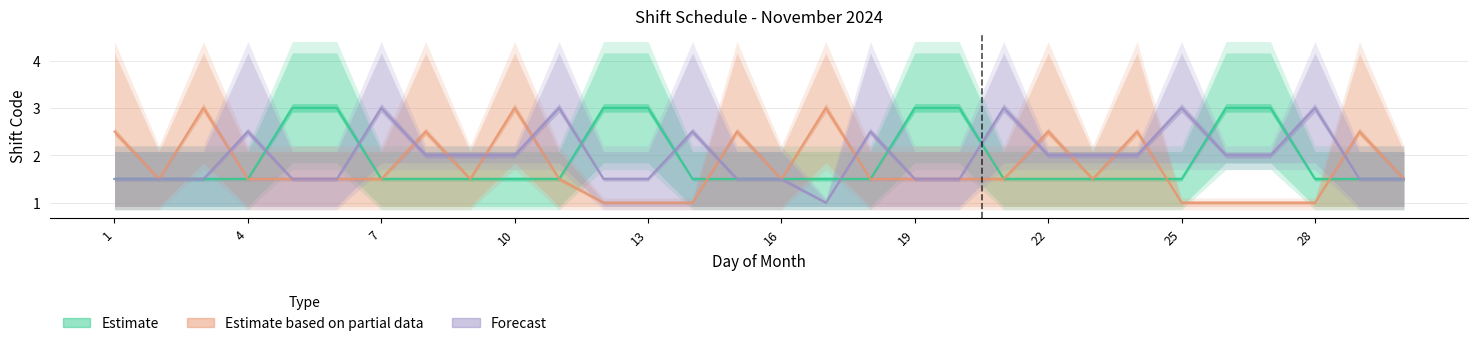

True or false: Forecast has more than 2 interior local peaks.

True